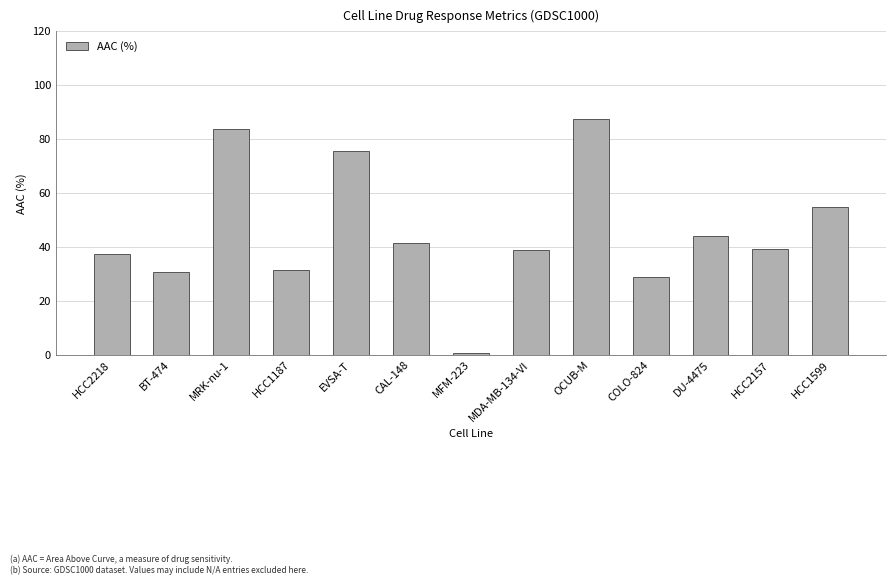

What position from the left is MRK-nu-1?

3